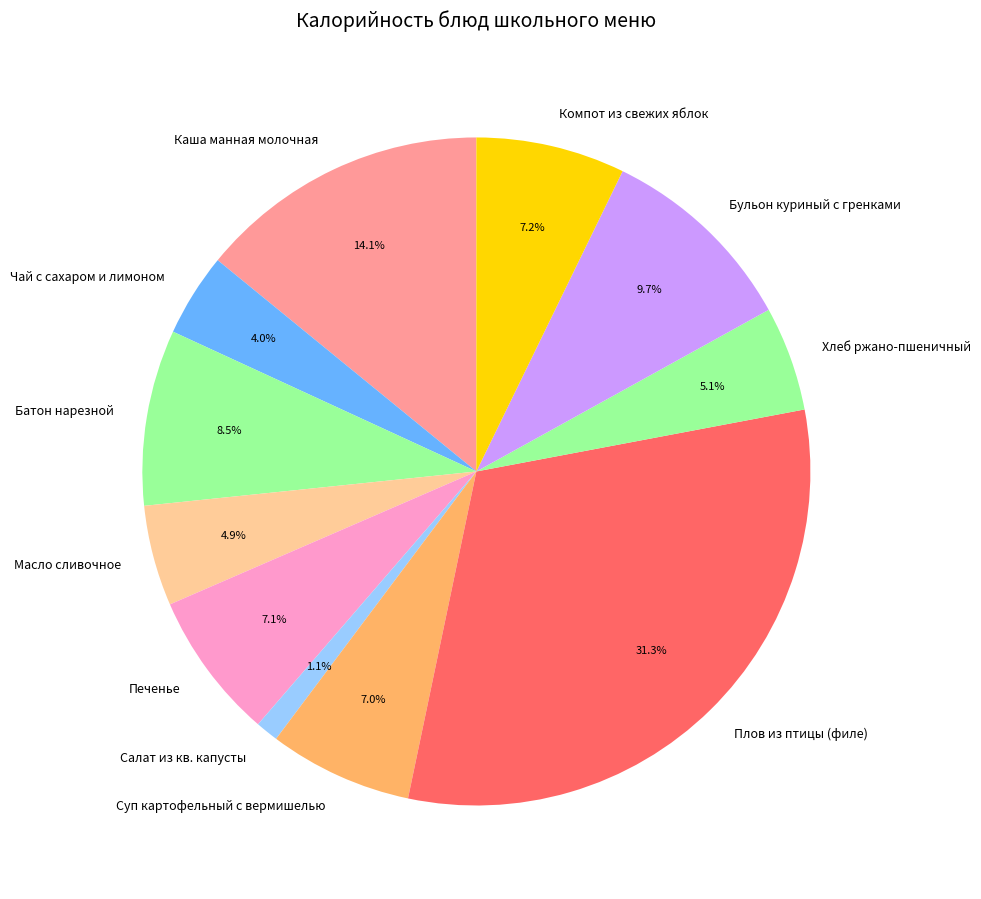

Is Хлеб ржано-пшеничный the majority of the pie?

No